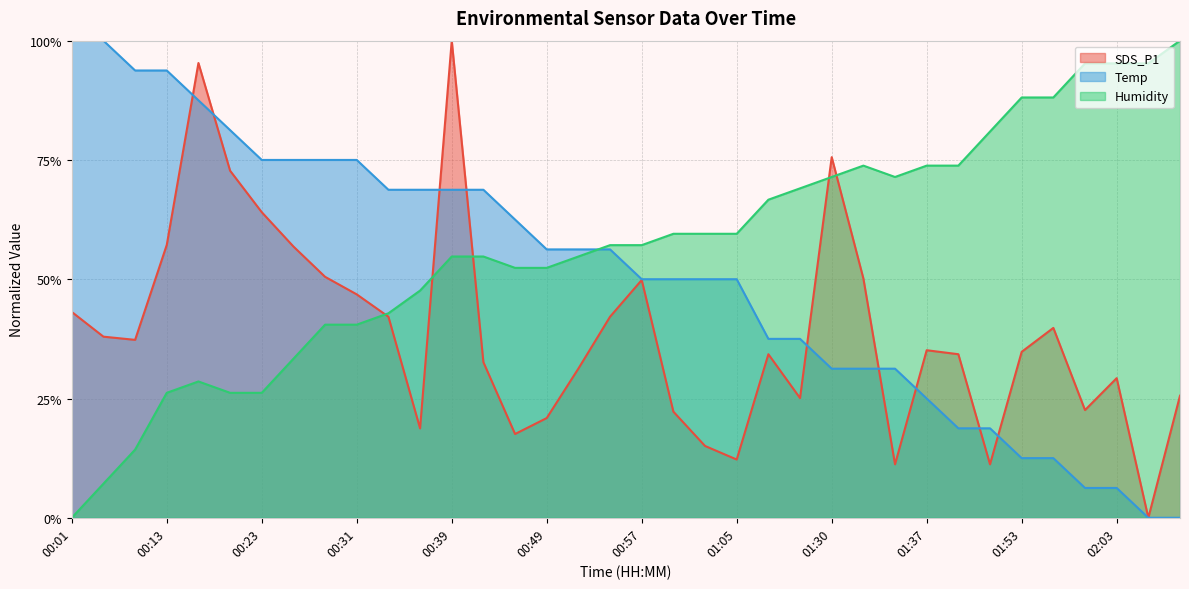

Is it true that SDS_P1 equals 50.5 at 00:29?

True